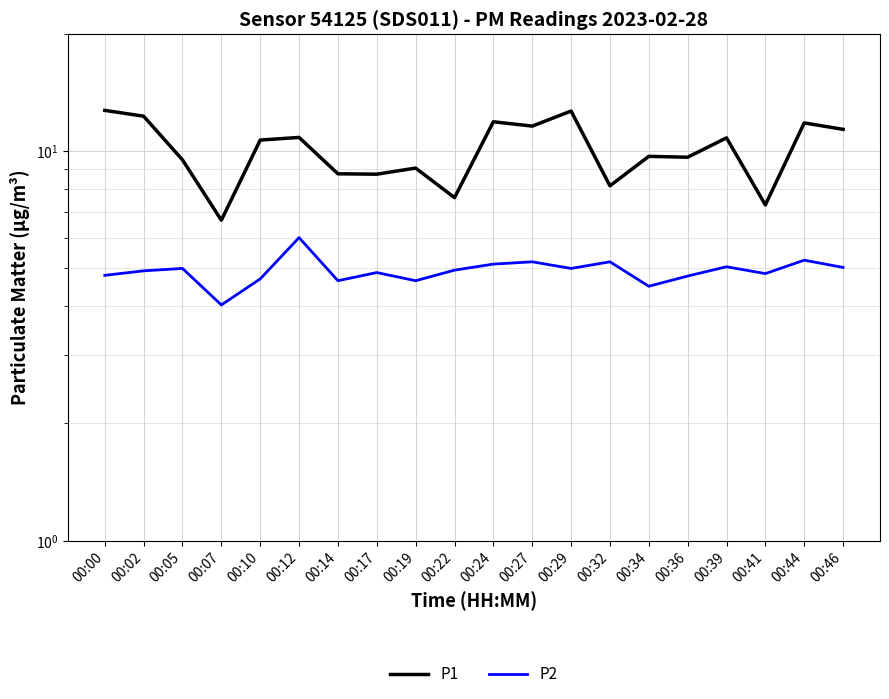

Which has a higher value, 00:24 or 00:29?

00:29